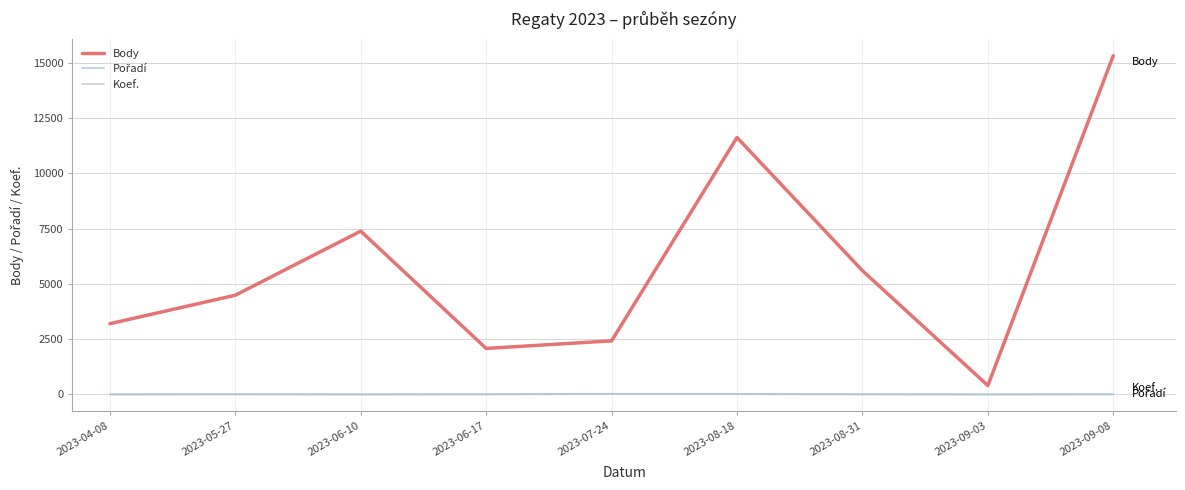

True or false: Body and Koef. intersect in this chart.

False